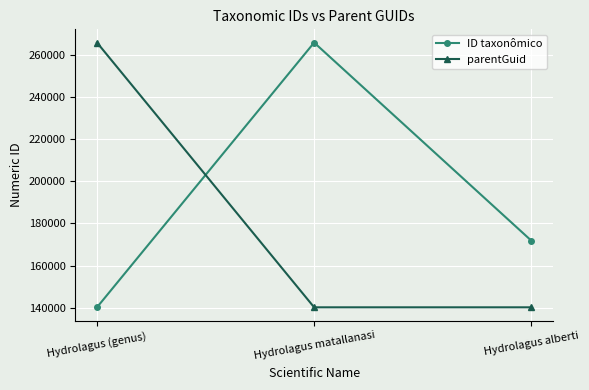

What is the total value across all series at Hydrolagus (genus)?

405961